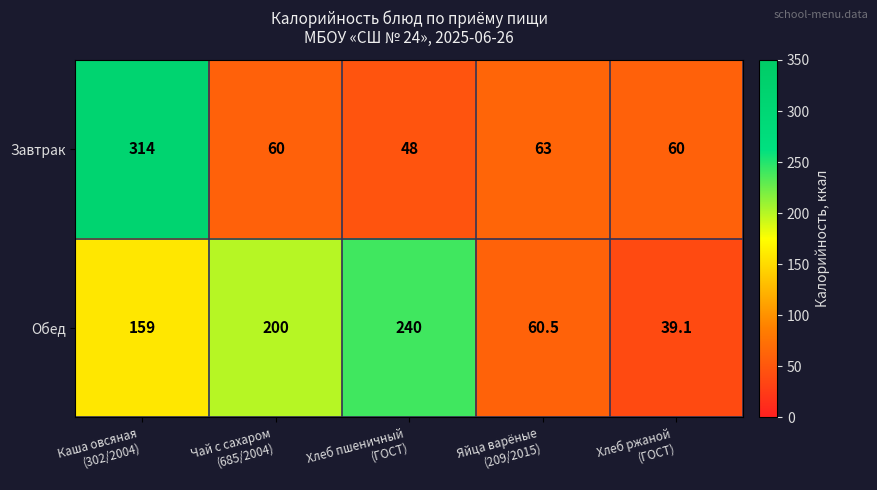

What is the minimum value for Обед?

39.1